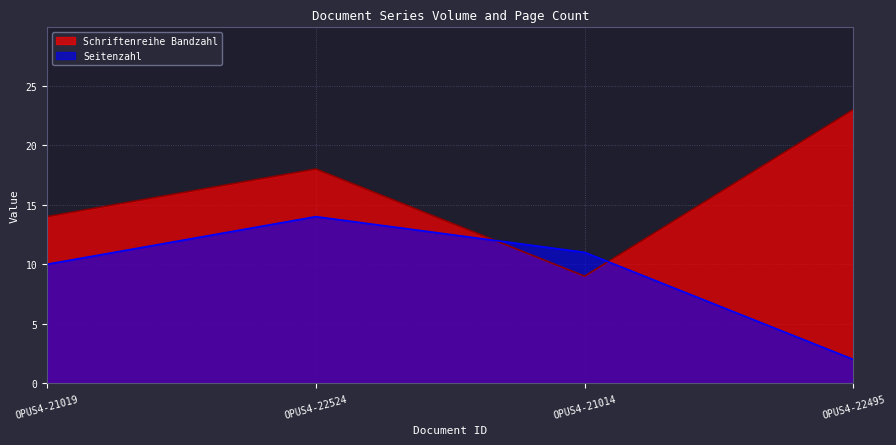

How many values in the Seitenzahl series exceed 11?

1